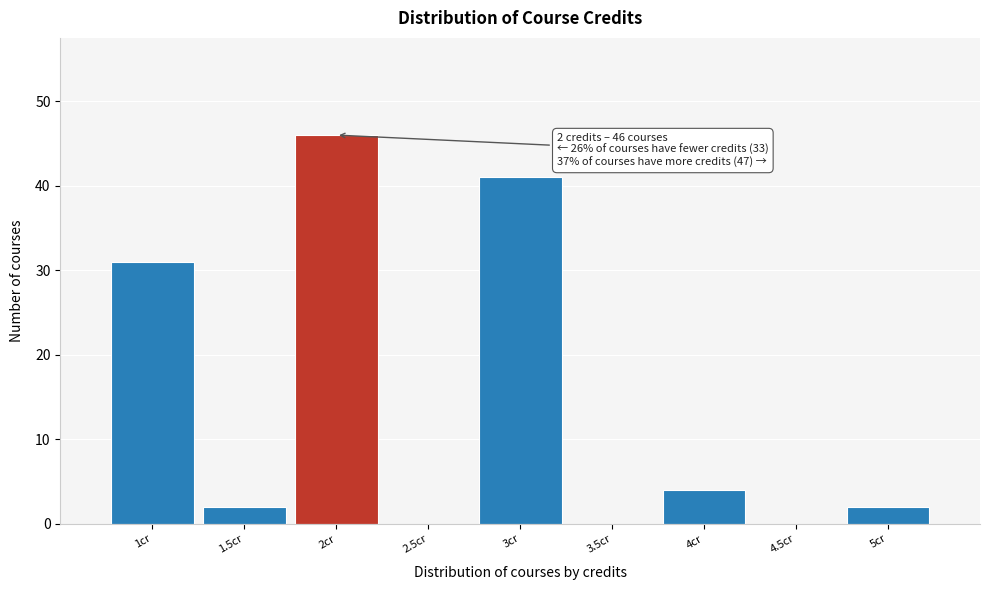

Which range on the x-axis has the tallest bar?

1.75 to 2.25